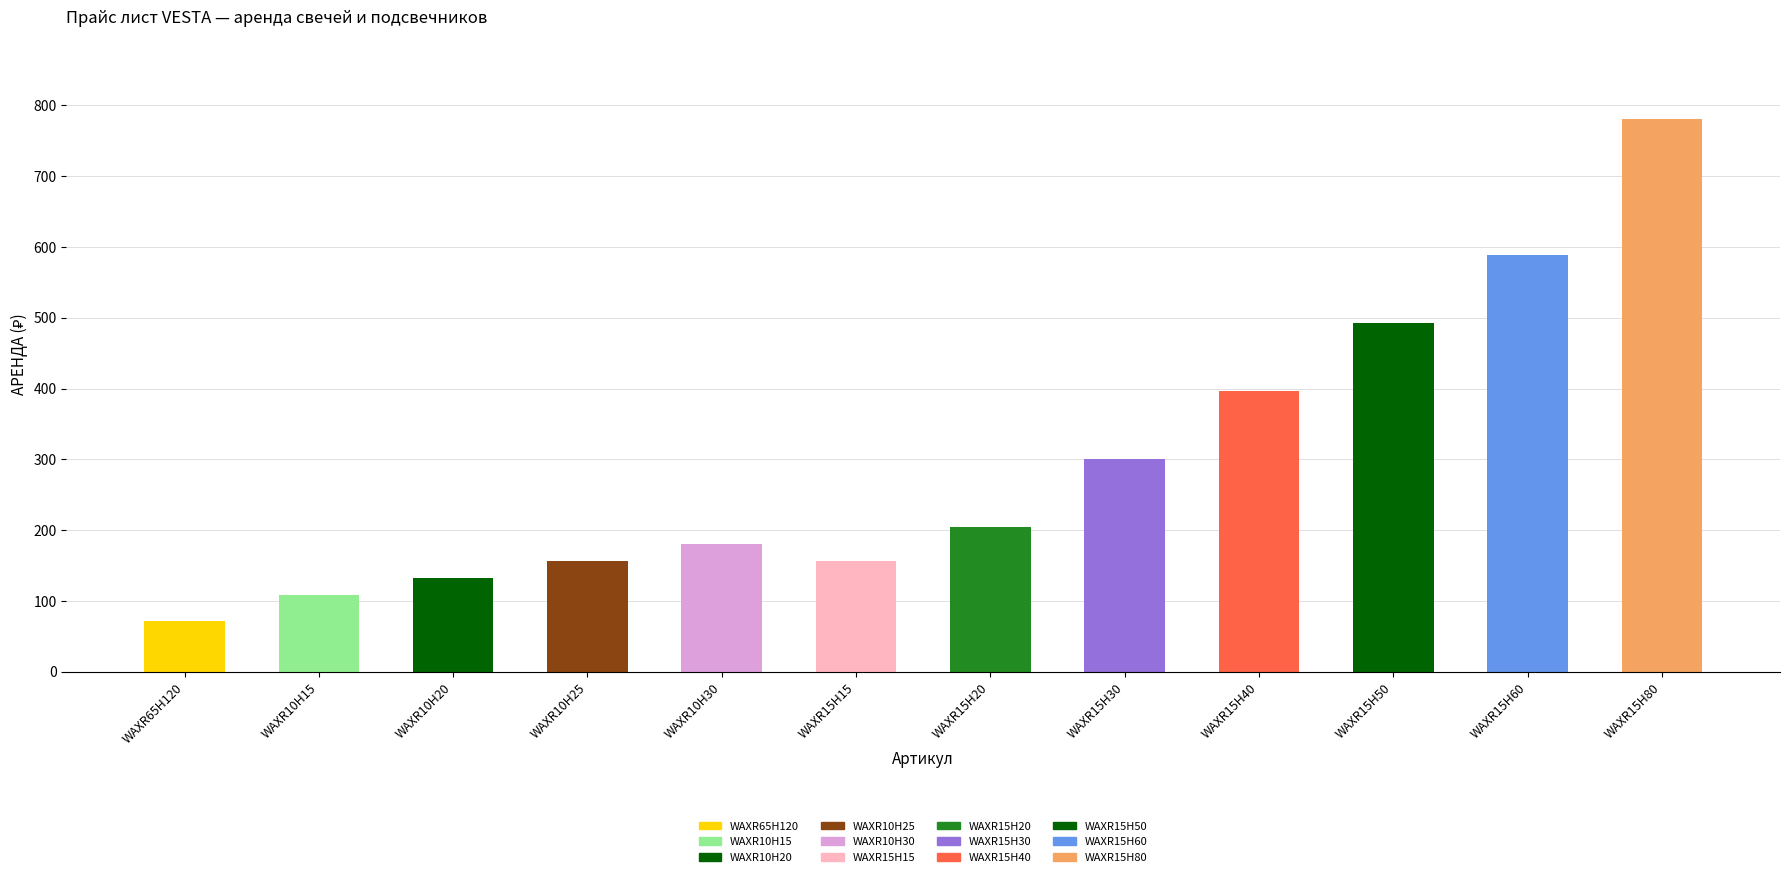

List the labels in order of value, largest first.

WAXR15H80, WAXR15H60, WAXR15H50, WAXR15H40, WAXR15H30, WAXR15H20, WAXR10H30, WAXR10H25, WAXR15H15, WAXR10H20, WAXR10H15, WAXR65H120